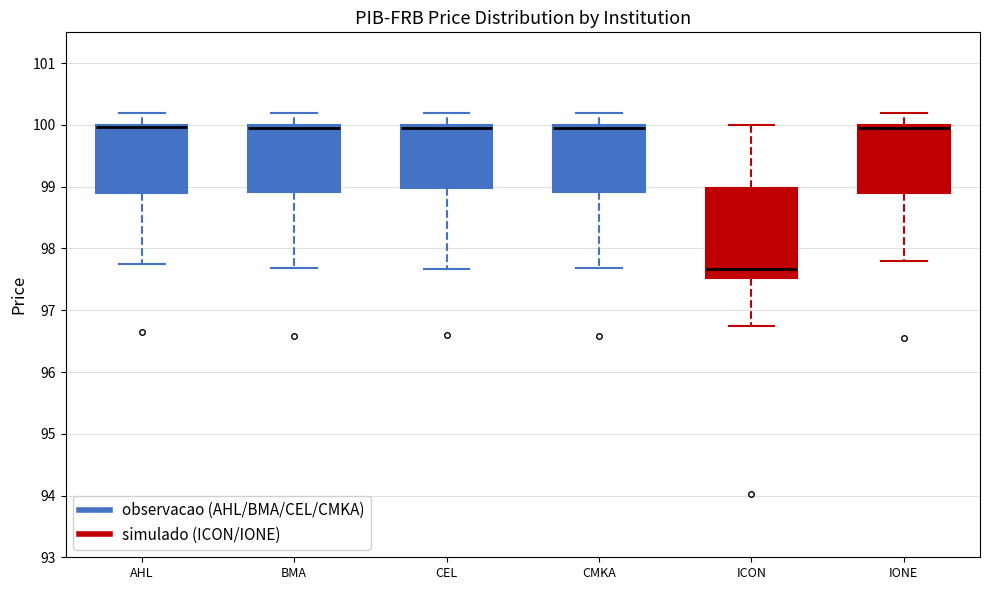

Where is the upper edge of the box for AHL on the y-axis? The values are not printed on the chart, so give them approximately, as read against the axis.

100.0